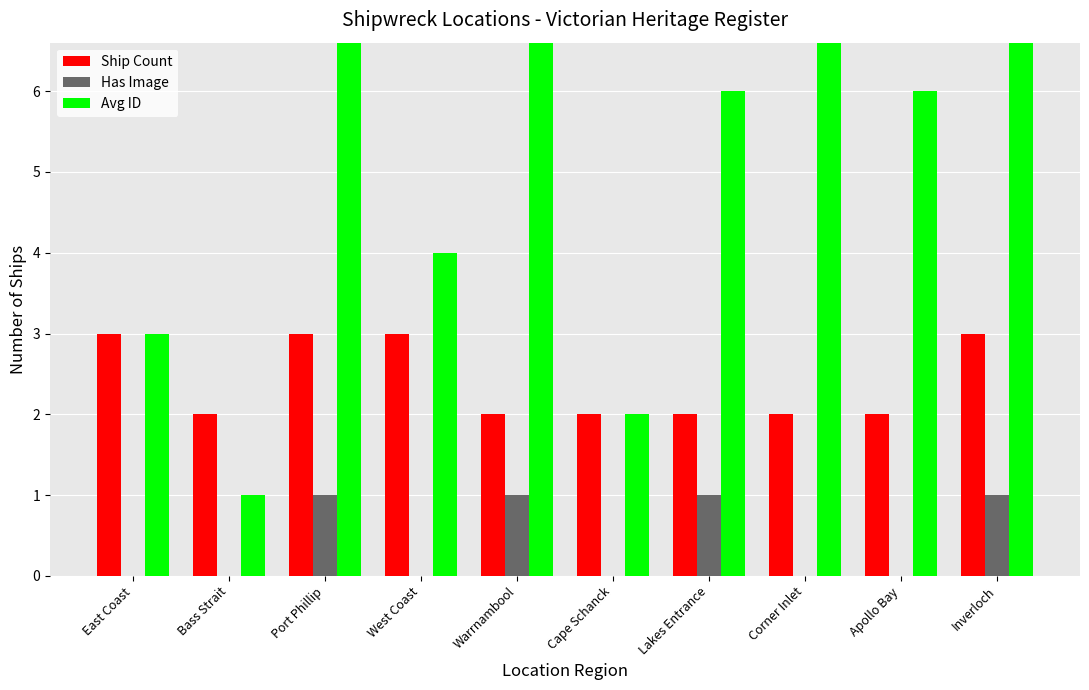

Are the bars grouped side by side (vs. stacked)?

Yes